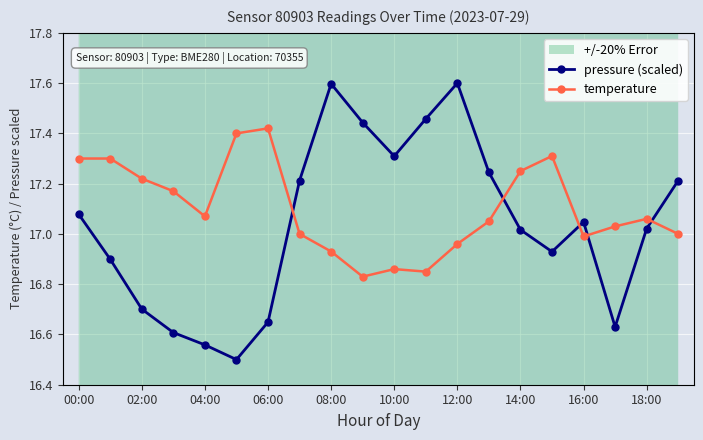

What is the average value of the pressure (scaled) series?

17.0